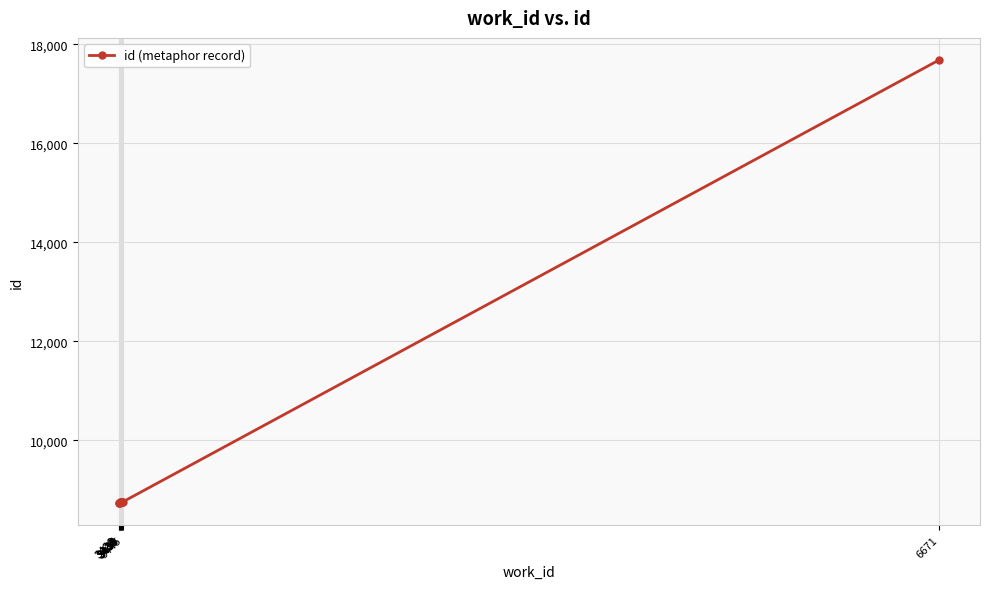

Rank the categories by value from highest to lowest.

6671, 3445, 3439, 3439, 3436, 3435, 3434, 3433, 3428, 3428